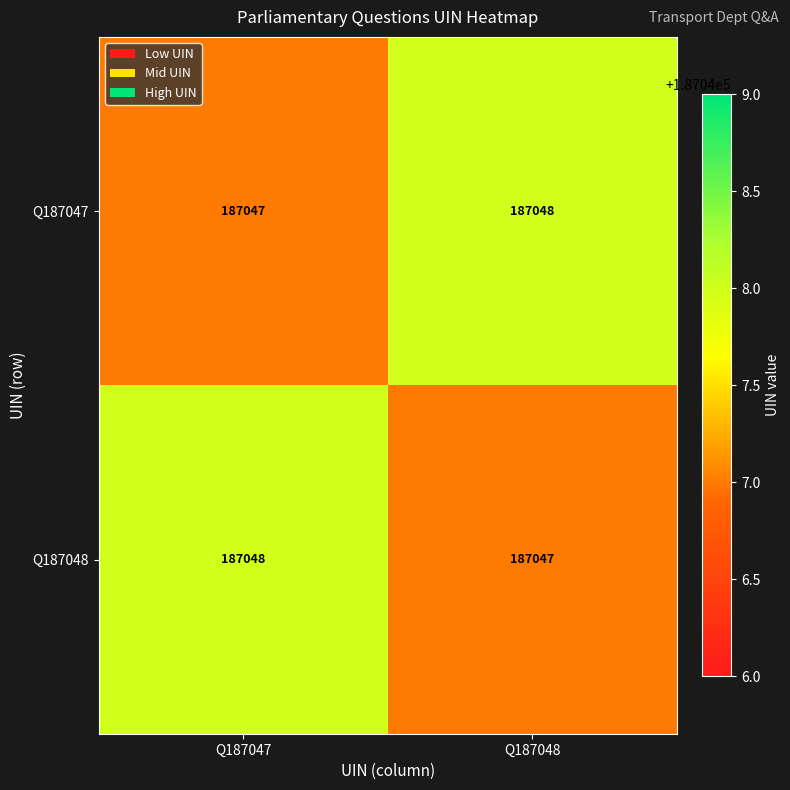

What is the sum of all Q187048 values?

374095